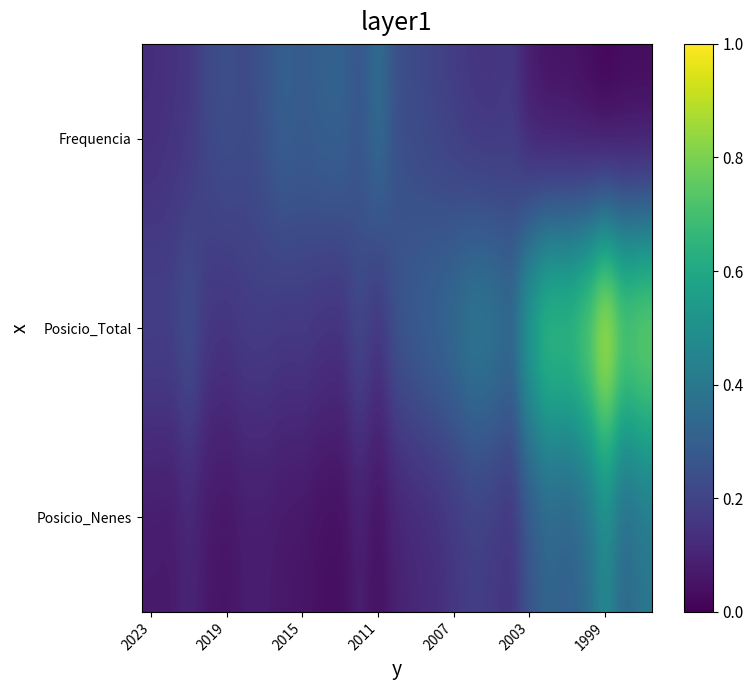

Reading right to left, transcribe all the data shown in this chart.

Frequencia: 0.0	0.0	0.0	0.0	0.0	0.0	0.1	0.2	0.1	0.2	0.2	0.2	0.2	0.2	0.4	0.3	0.3	0.3	0.3	0.3	0.3	0.2	0.2	0.2	0.2	0.1	0.1
Posicio_Total: 0.9	0.8	1.0	0.8	0.7	0.7	0.6	0.4	0.4	0.4	0.4	0.3	0.3	0.3	0.1	0.2	0.1	0.1	0.2	0.2	0.2	0.2	0.2	0.2	0.3	0.2	0.2
Posicio_Nenes: 0.4	0.3	0.5	0.3	0.3	0.3	0.3	0.1	0.2	0.2	0.2	0.1	0.1	0.1	0.0	0.1	0.0	0.0	0.1	0.1	0.1	0.1	0.1	0.1	0.1	0.1	0.1